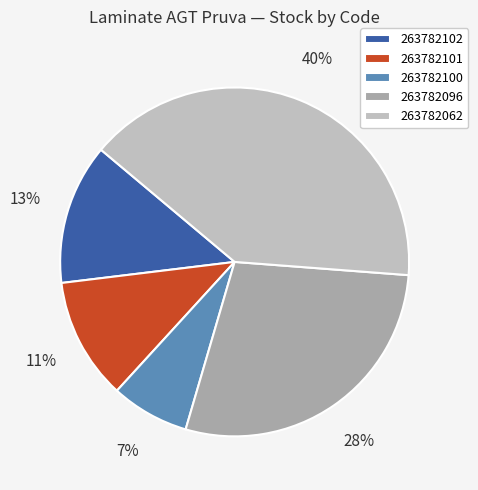

Approximately how many times larger is the value at 263782062 compared to 263782102?

3.1